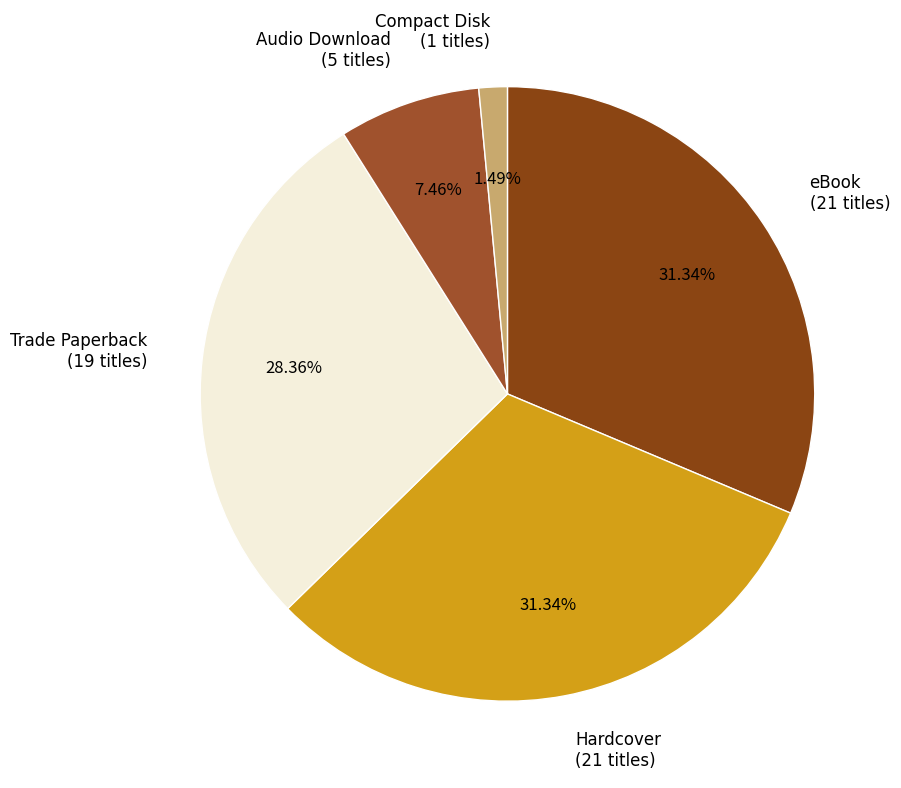

How many segments does this pie chart have?

5